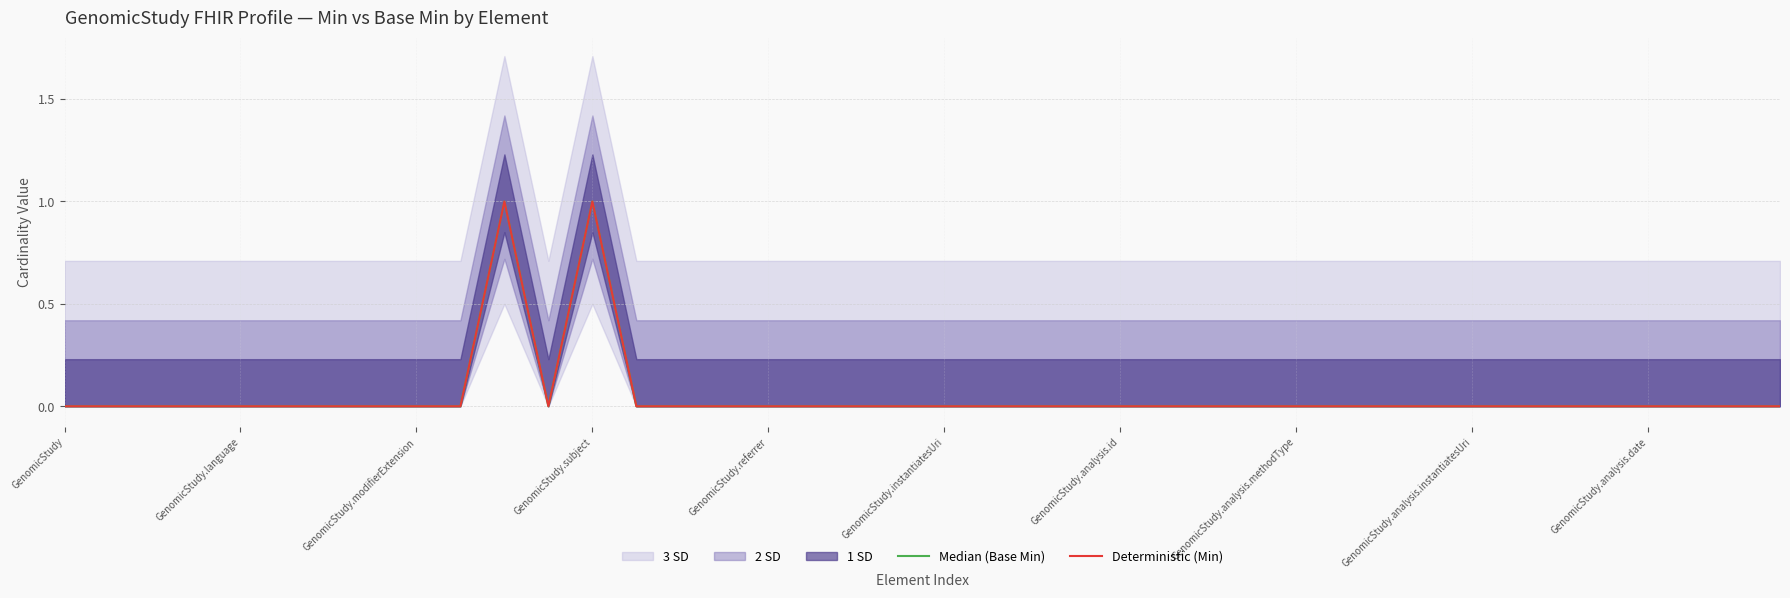

Reading left to right, transcribe all the data shown in this chart.

Median (Base Min): 0	0	0	0	0	0	0	0	0	0	1	0	1	0	0	0	0	0	0	0	0	0	0	0	0	0	0	0	0	0	0	0	0	0	0	0	0	0	0	0
Deterministic (Min): 0	0	0	0	0	0	0	0	0	0	1	0	1	0	0	0	0	0	0	0	0	0	0	0	0	0	0	0	0	0	0	0	0	0	0	0	0	0	0	0